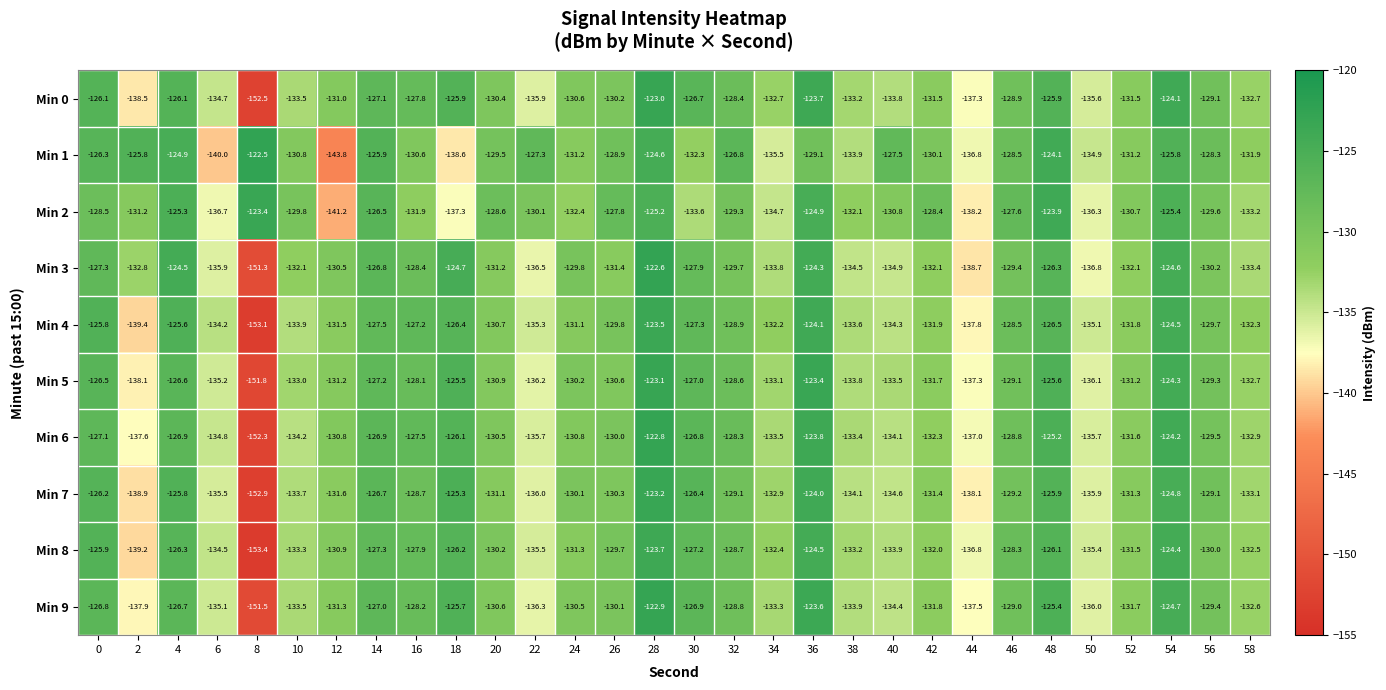

Rank the series by their maximum value, from highest to lowest.

Min 1, Min 3, Min 6, Min 9, Min 0, Min 5, Min 7, Min 2, Min 4, Min 8